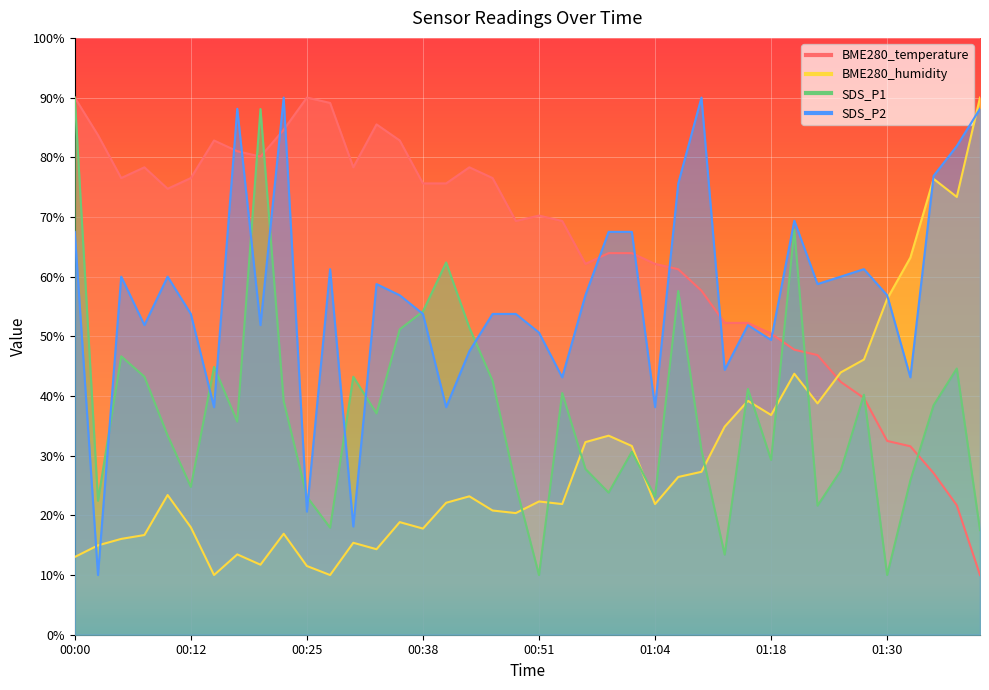

True or false: BME280_temperature and BME280_humidity intersect in this chart.

True